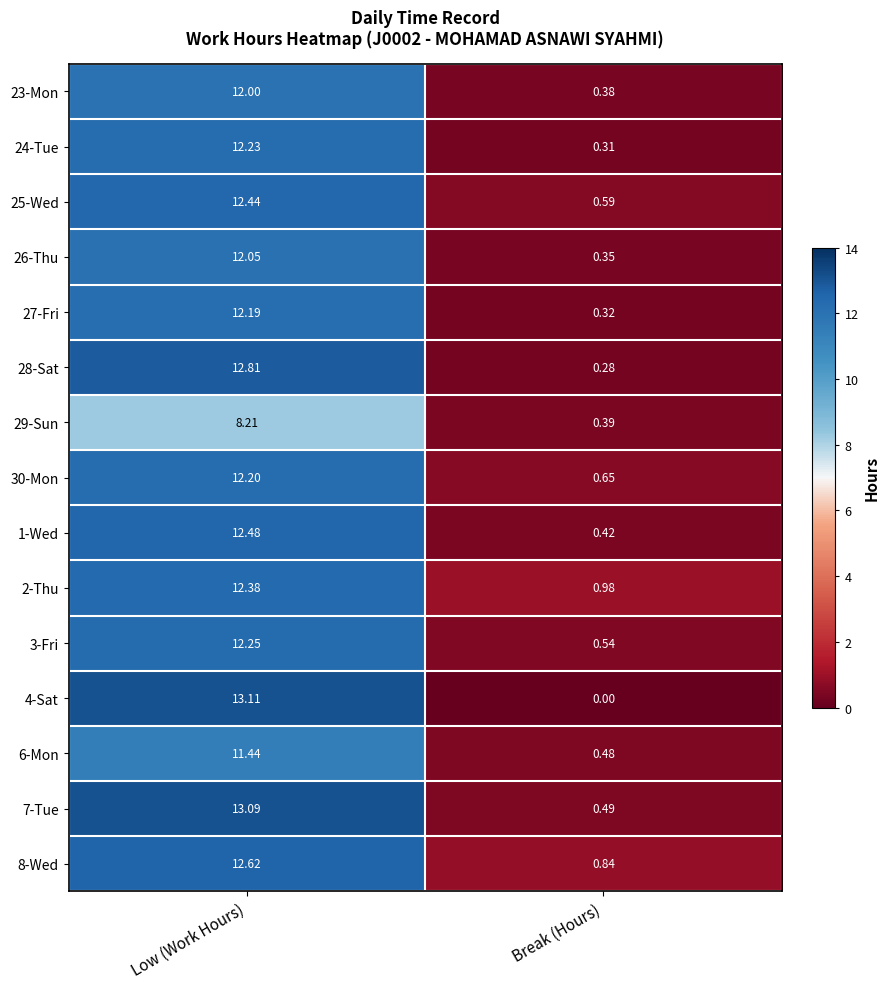

Which series has the widest spread of values?

4-Sat